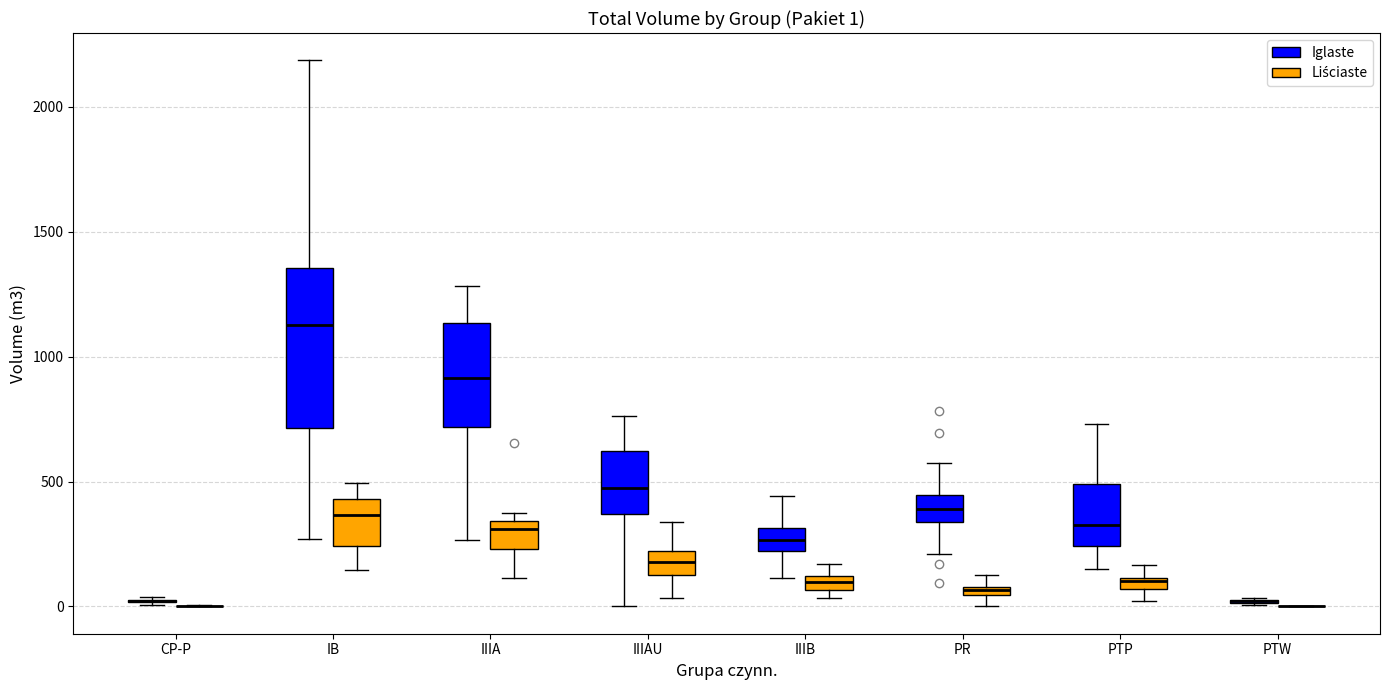

Comparing the boxes themselves (not the whiskers), which one is the tallest?

IB (Iglaste)